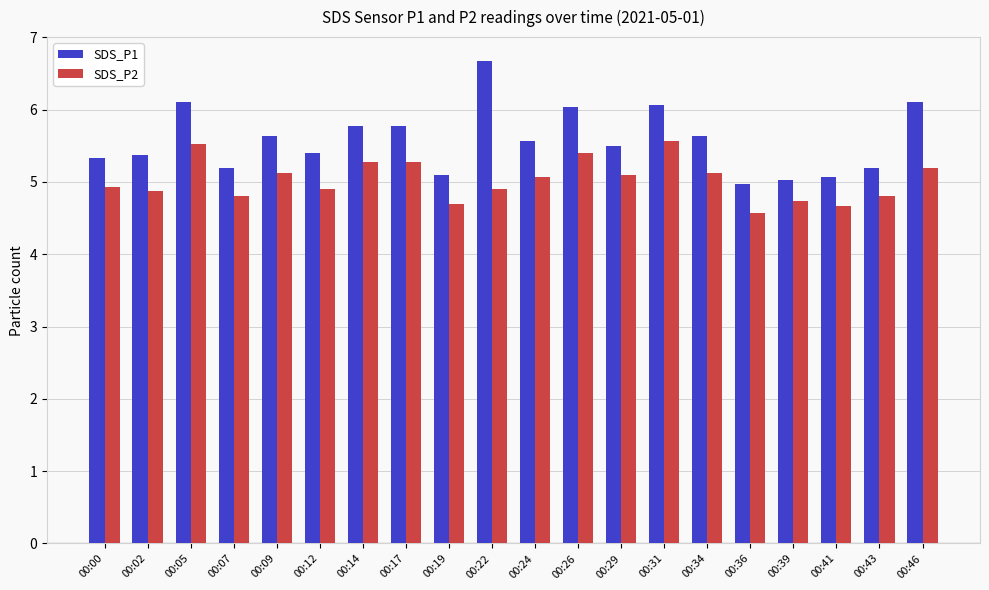

Count the number of data series in this chart.

2